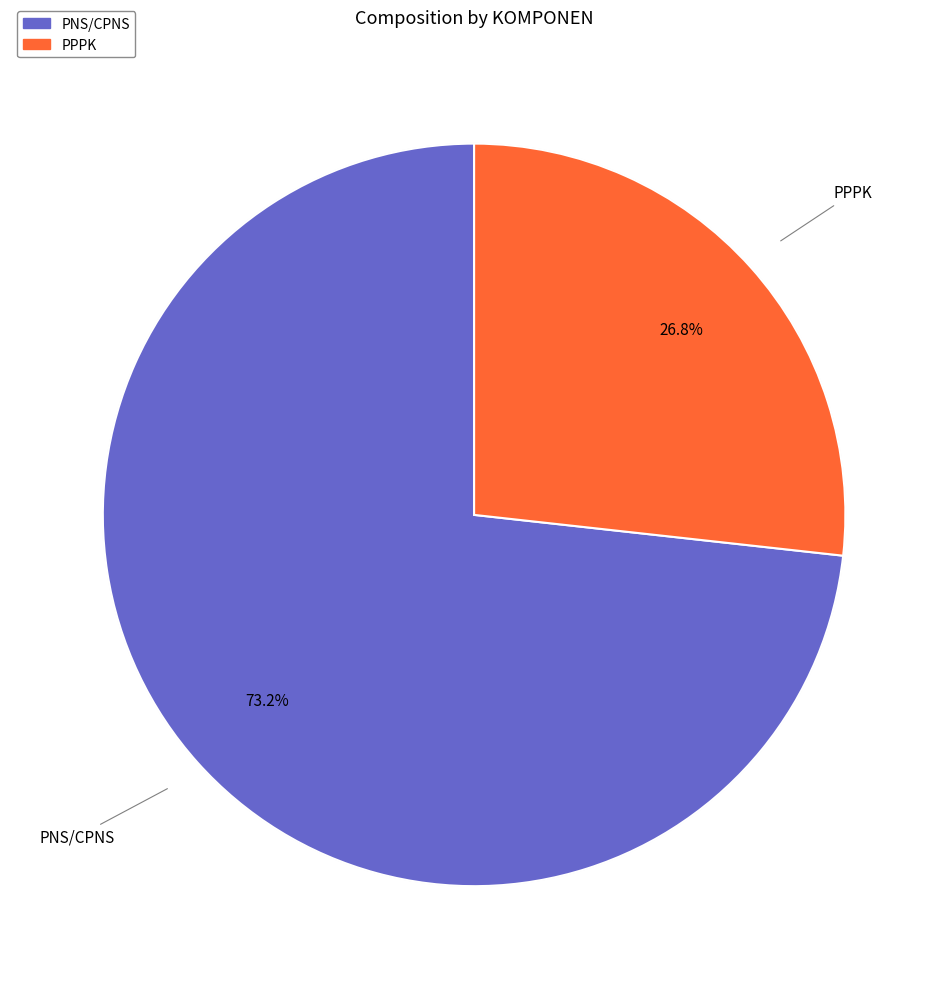

Is the sum of PNS/CPNS and PPPK greater than half?

Yes